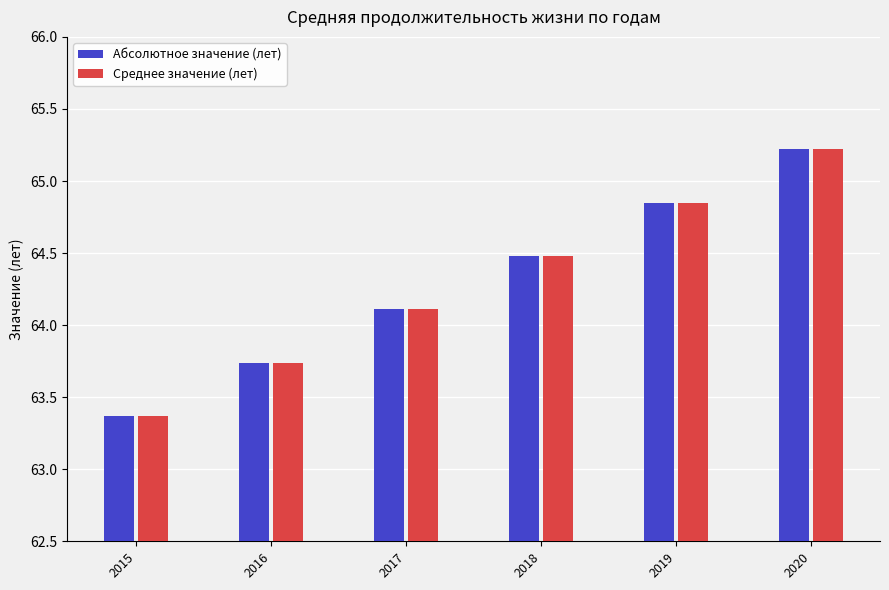

Where is Абсолютное значение (лет) nearest to the value 64?

2017